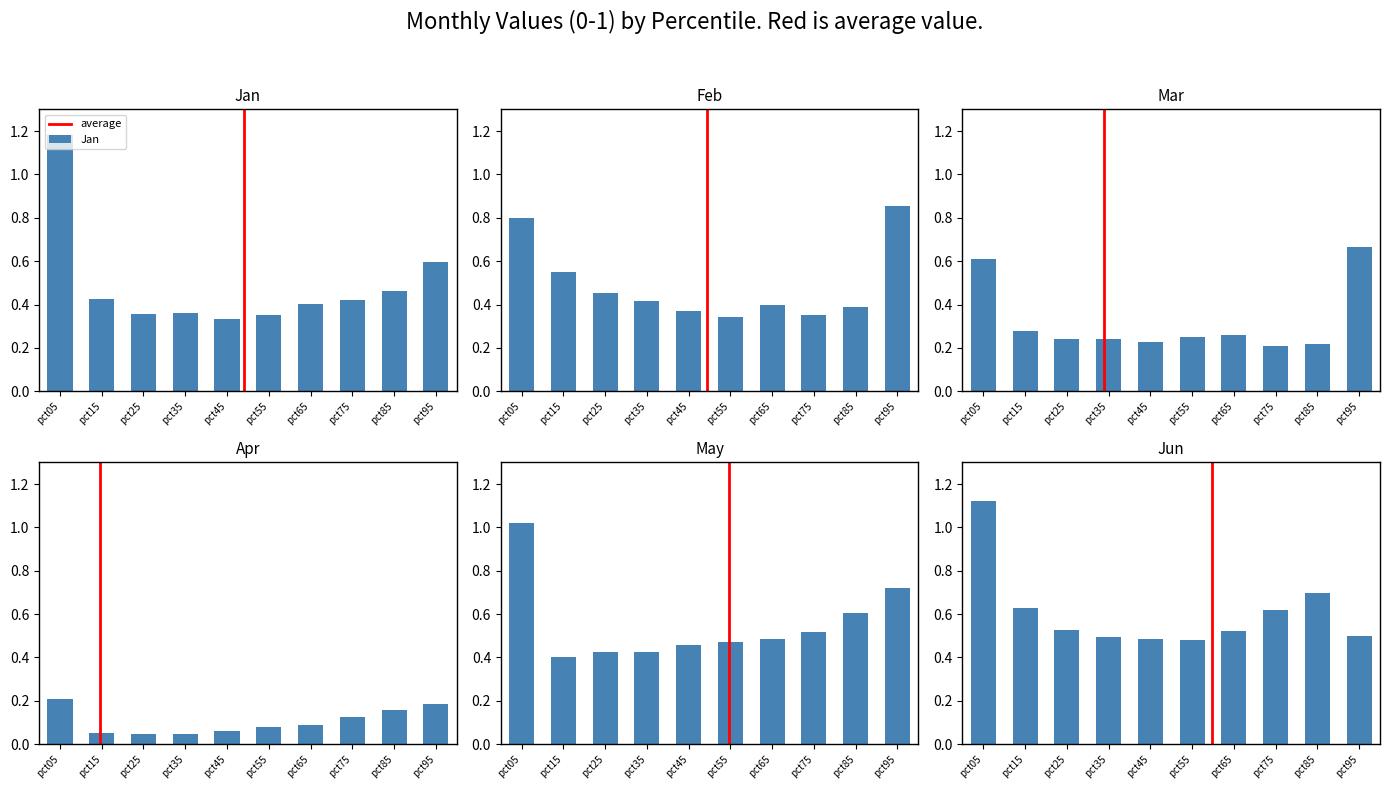

Reading left to right, what are all the values shown in this chart?

Jan: 1.2	0.4	0.4	0.4	0.3	0.4	0.4	0.4	0.5	0.6
Feb: 0.8	0.5	0.5	0.4	0.4	0.3	0.4	0.4	0.4	0.9
Mar: 0.6	0.3	0.2	0.2	0.2	0.3	0.3	0.2	0.2	0.7
Apr: 0.2	0.1	0.0	0.0	0.1	0.1	0.1	0.1	0.2	0.2
May: 1.0	0.4	0.4	0.4	0.5	0.5	0.5	0.5	0.6	0.7
Jun: 1.1	0.6	0.5	0.5	0.5	0.5	0.5	0.6	0.7	0.5